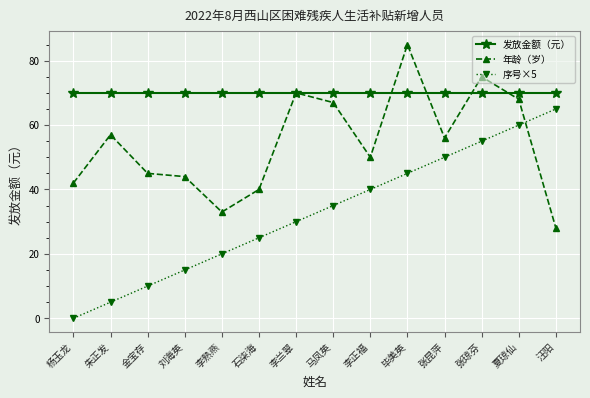

What are all the series names shown in the legend?

发放金额（元）, 年龄（岁）, 序号×5